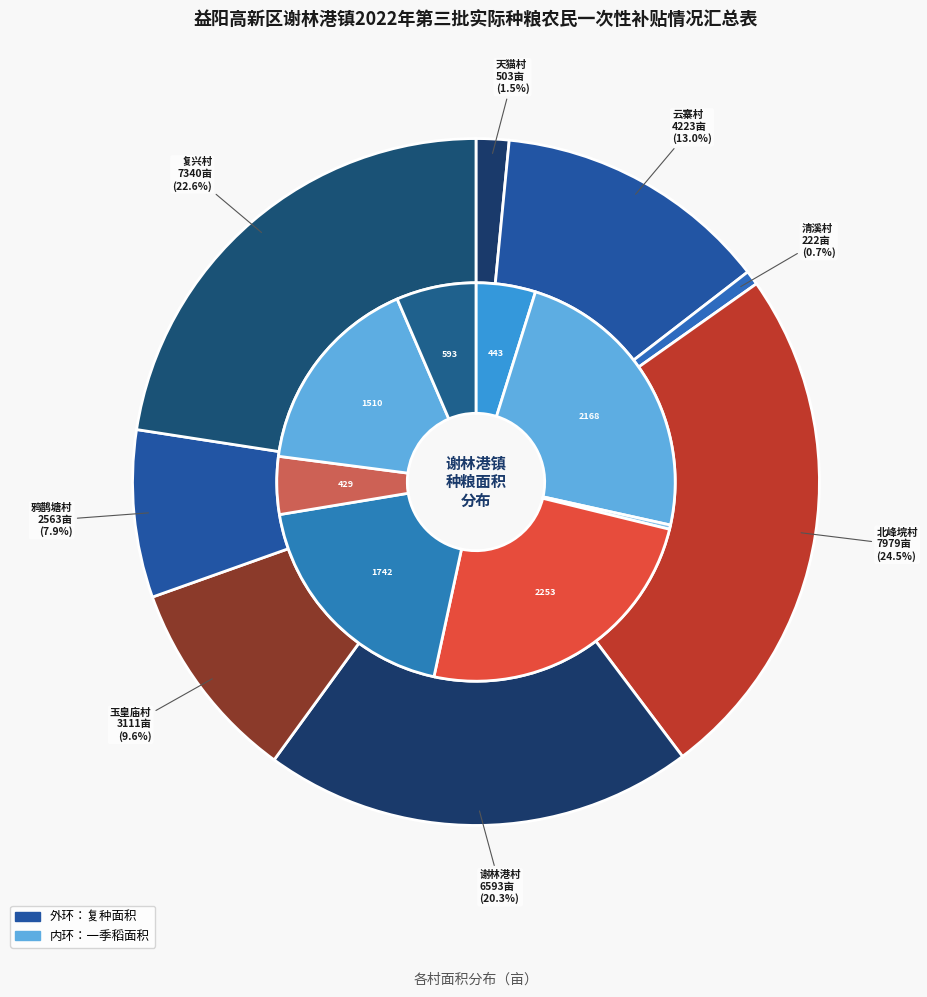

What percentage is NOT represented by 北峰垸村?

75.5%